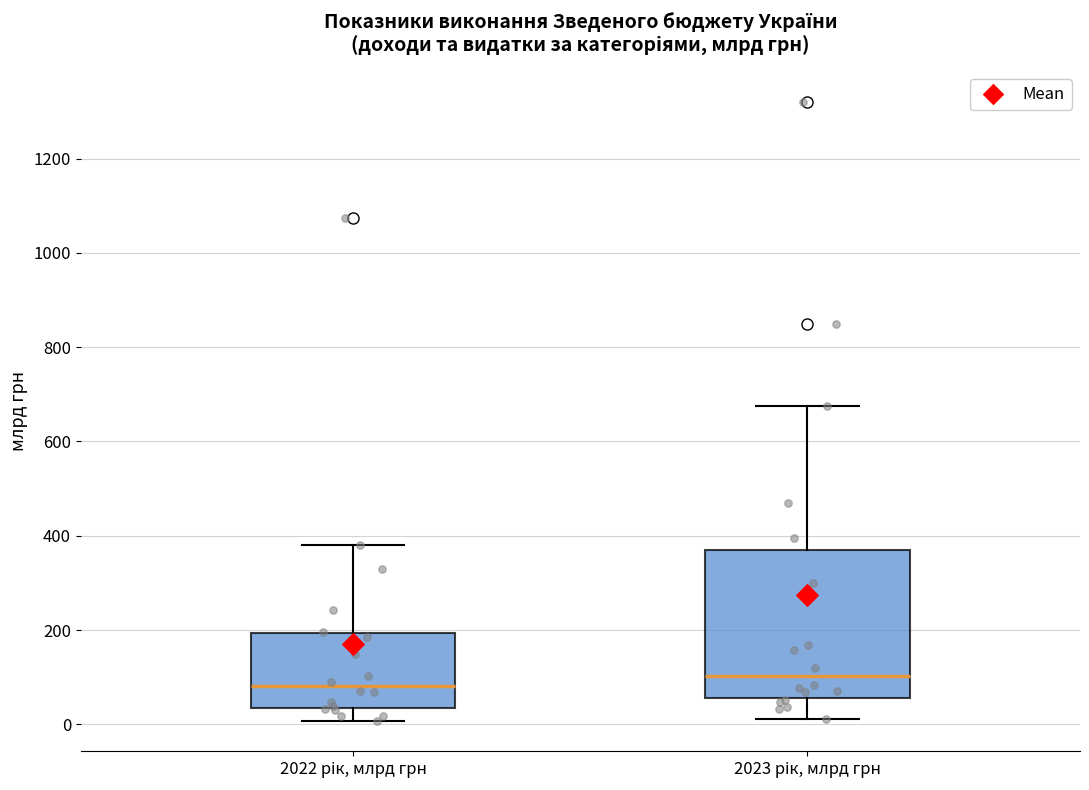

Reading left to right, transcribe this box plot: for each box, give where its median line is, the range the box spans, and where its two whiskers end, as read against the y-axis. The values are not printed on the chart, so give them approximately, as read against the axis.

2022 рік, млрд грн: median 80, box 40 to 200, whiskers 0 to 380
2023 рік, млрд грн: median 100, box 60 to 380, whiskers 20 to 680